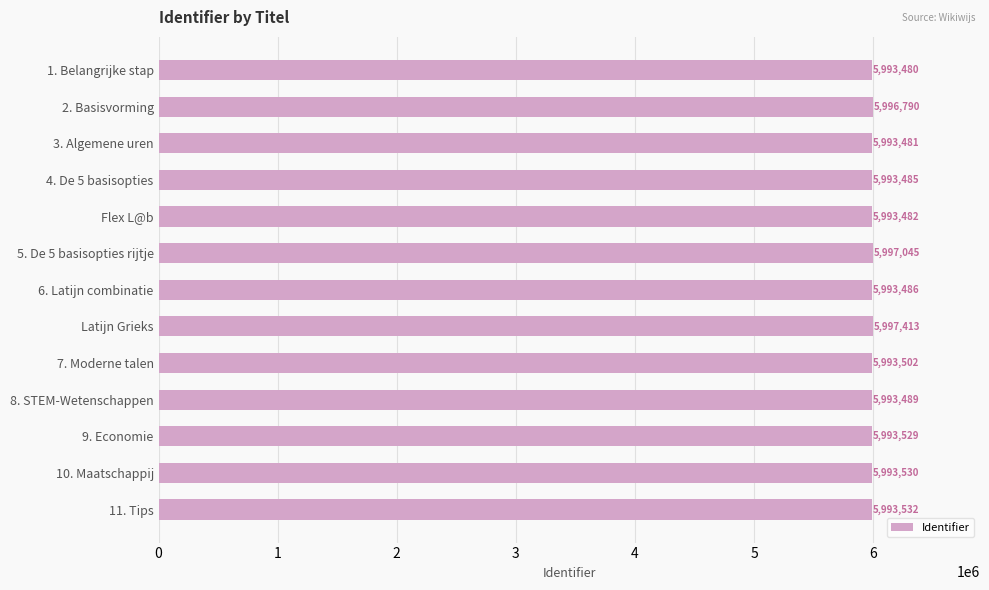

List the labels in order of value, smallest first.

1. Belangrijke stap, 3. Algemene uren, Flex L@b, 4. De 5 basisopties, 6. Latijn combinatie, 8. STEM-Wetenschappen, 7. Moderne talen, 9. Economie, 10. Maatschappij, 11. Tips, 2. Basisvorming, 5. De 5 basisopties rijtje, Latijn Grieks